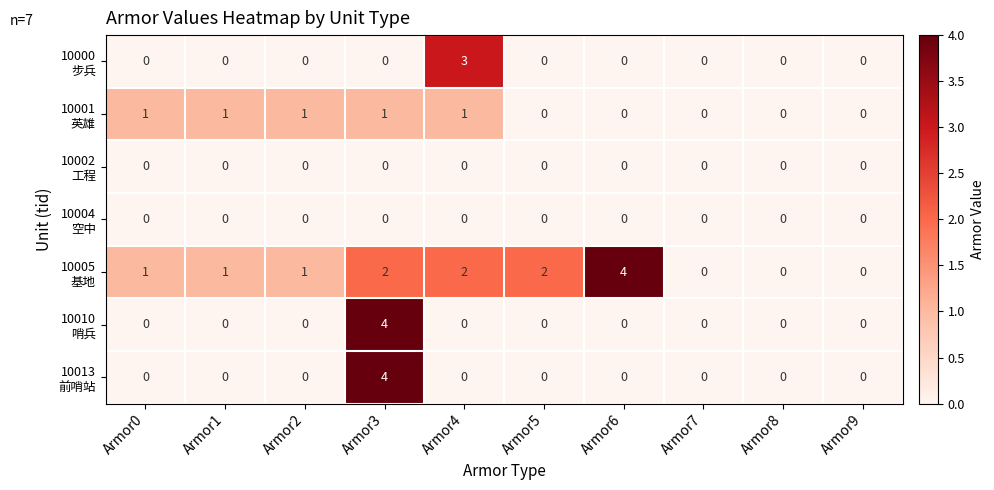

At which category is the sum across all series the highest?

Armor3